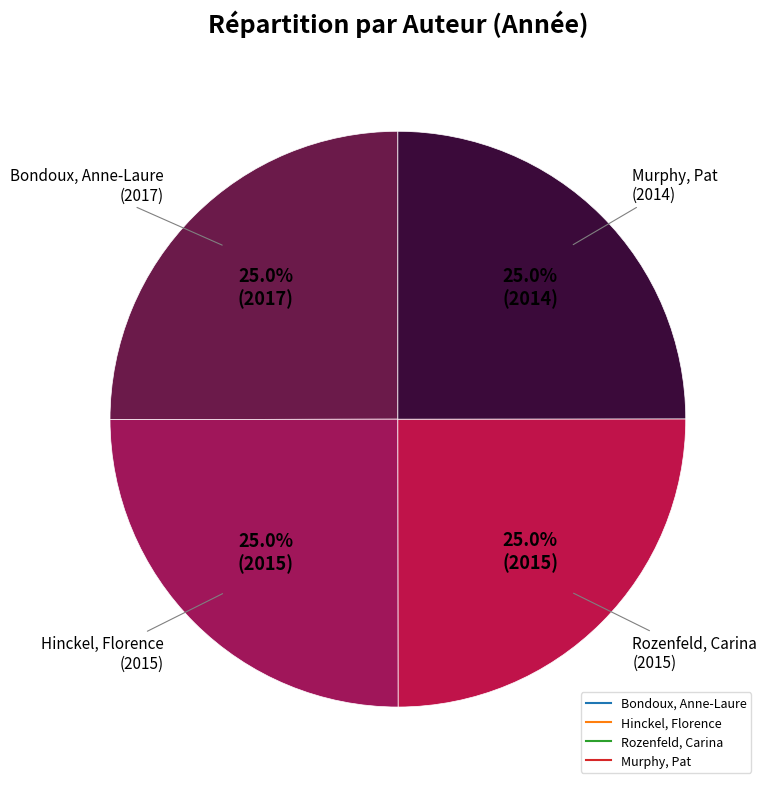

How many segments does this pie chart have?

4